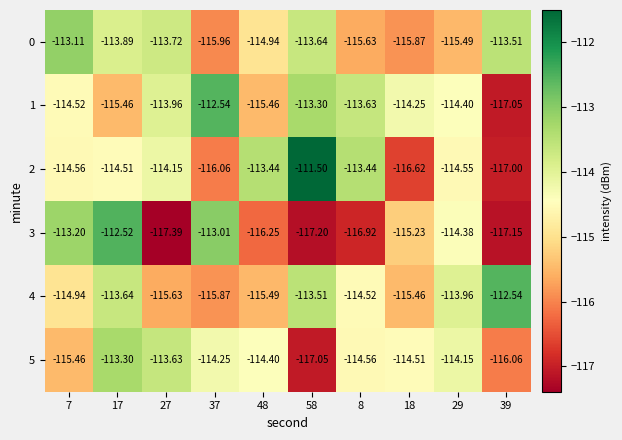

Is the value of 3 at 37 greater than the value of 2 at 37?

Yes